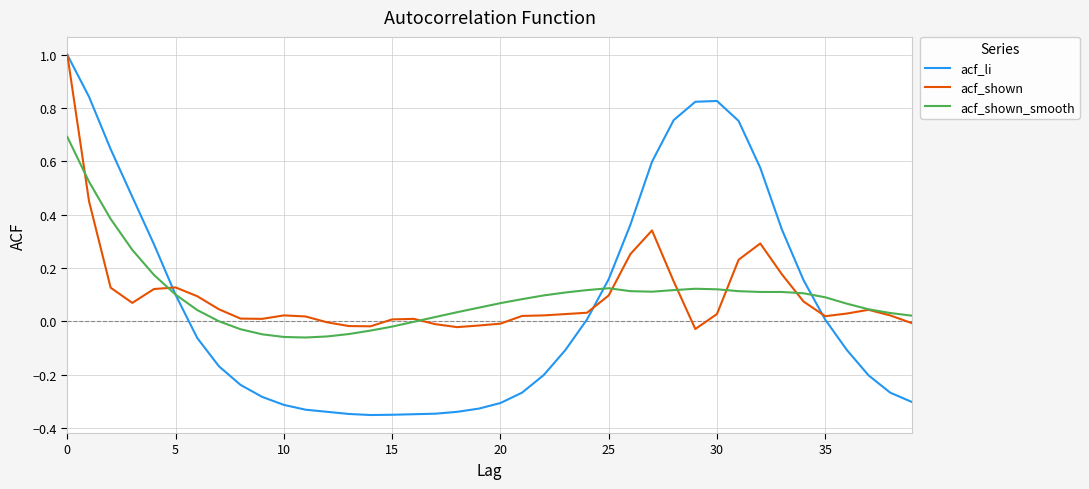

What is the maximum value for acf_li?

1.0